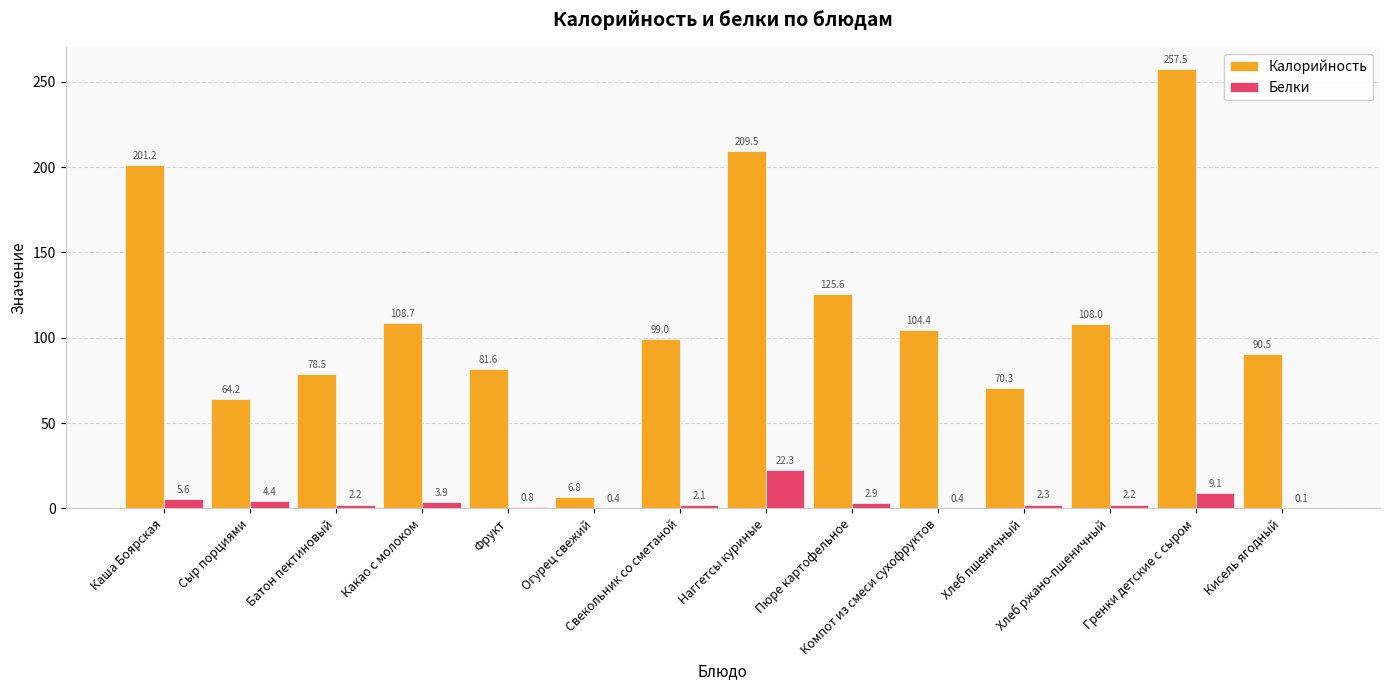

Which series has the largest total across all categories?

Калорийность